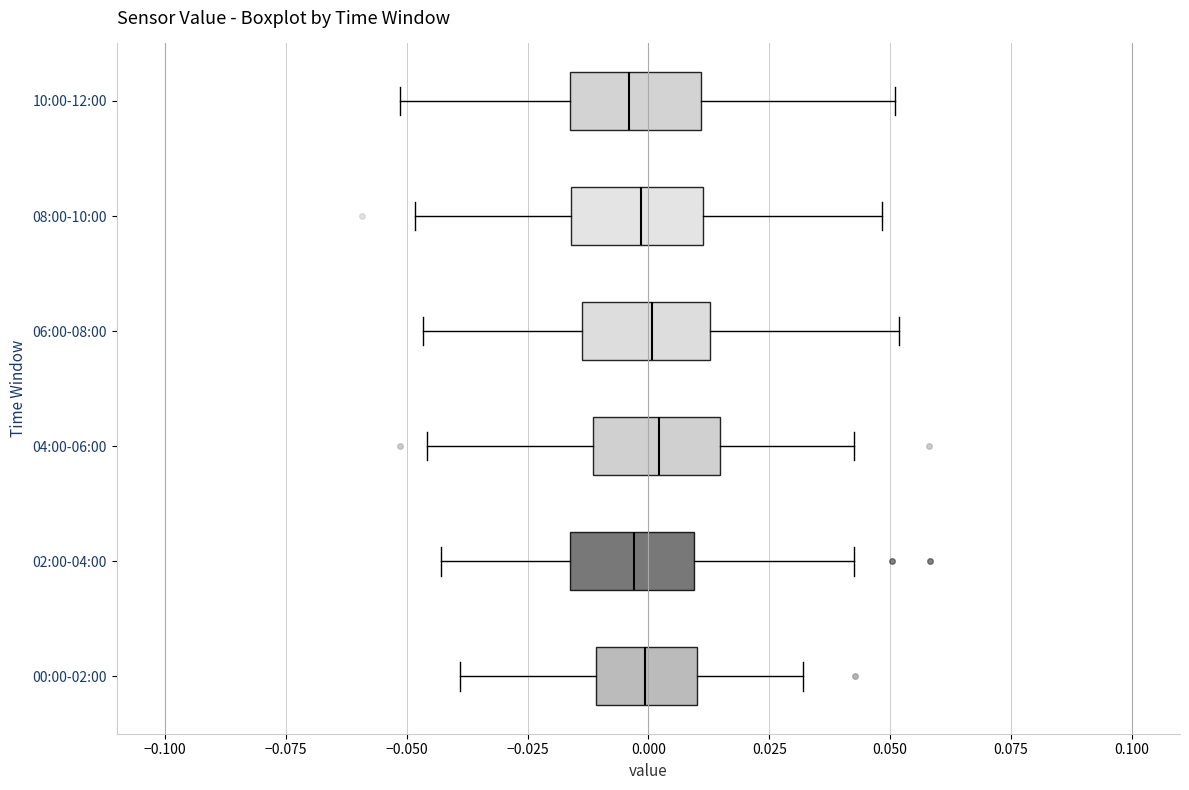

Reading bottom to top, transcribe this box plot: for each box, give where its median line is, the range the box spans, and where its two whiskers end, as read against the x-axis. The values are not printed on the chart, so give them approximately, as read against the axis.

00:00-02:00: median 0.000, box -0.010 to 0.010, whiskers -0.040 to 0.030
02:00-04:00: median -0.005, box -0.015 to 0.010, whiskers -0.045 to 0.045
04:00-06:00: median 0.000, box -0.010 to 0.015, whiskers -0.045 to 0.045
06:00-08:00: median 0.000, box -0.015 to 0.015, whiskers -0.045 to 0.050
08:00-10:00: median 0.000, box -0.015 to 0.010, whiskers -0.050 to 0.050
10:00-12:00: median -0.005, box -0.015 to 0.010, whiskers -0.050 to 0.050